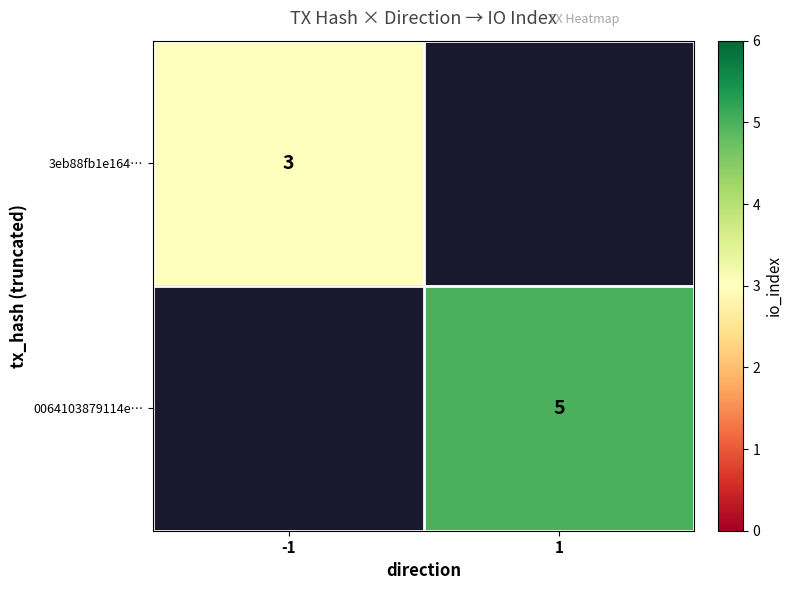

The 3eb88fb1e164… series shows 3 at -1. True or false?

True